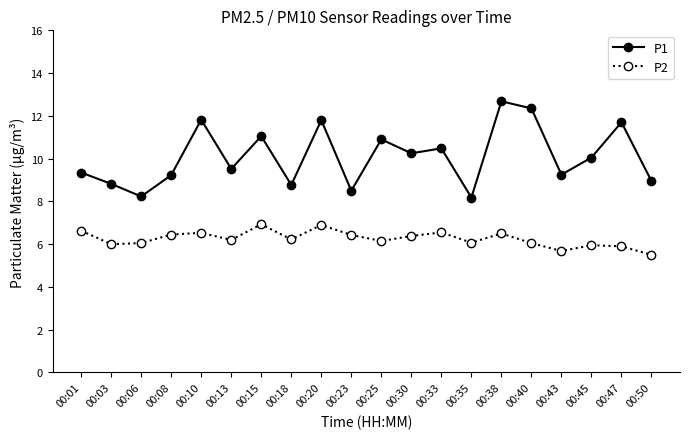

List the series in order of their overall mean, highest first.

P1, P2